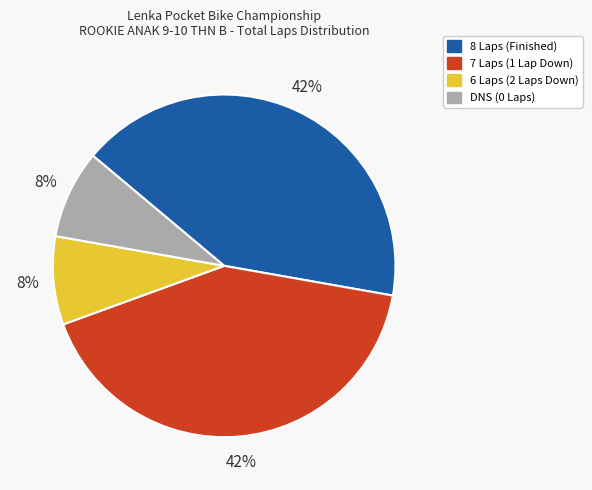

Is there a majority slice in this chart?

No